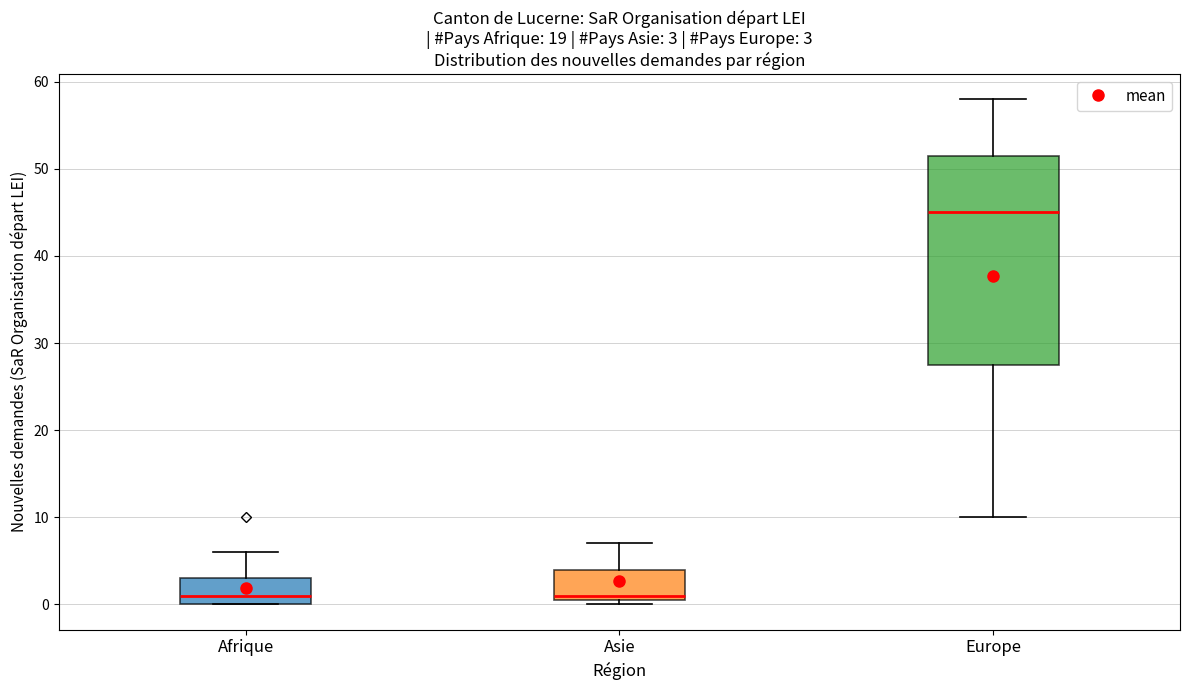

Comparing the boxes themselves (not the whiskers), which one is the tallest?

Europe